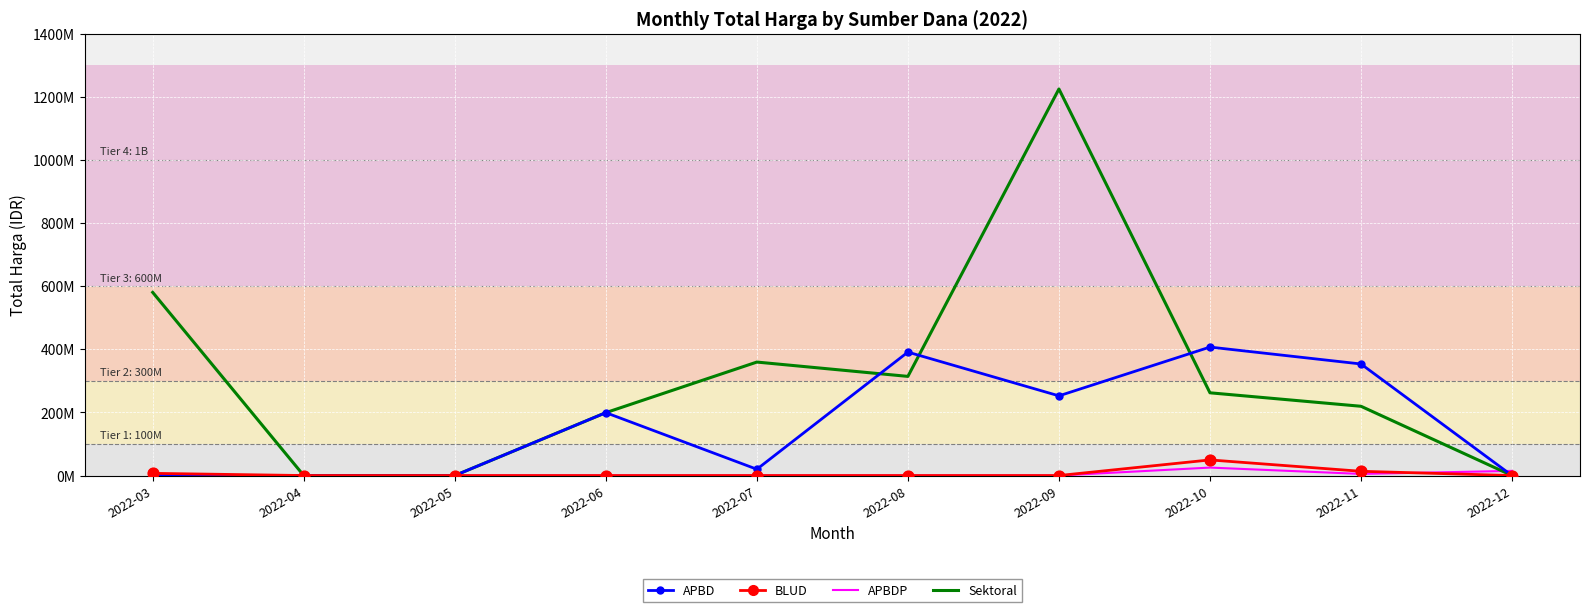

Which series has the largest total across all categories?

Sektoral